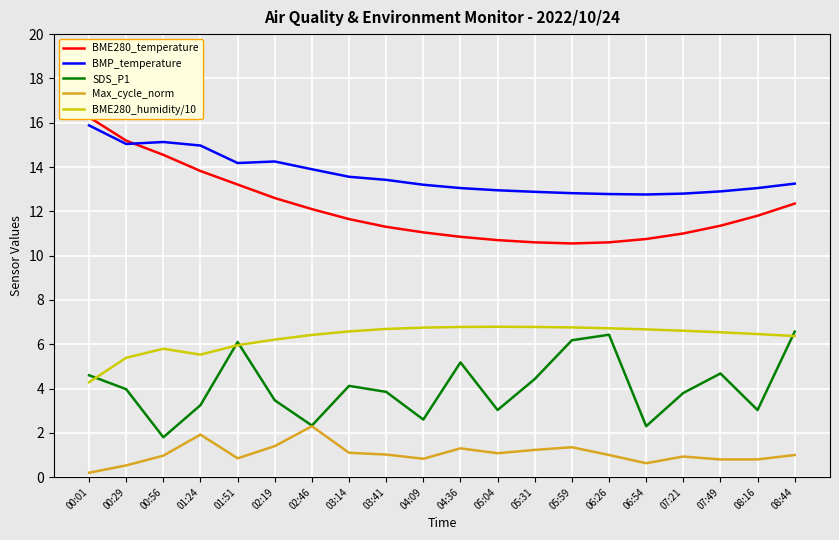

How many values in the BME280_humidity/10 series are below 6?

5